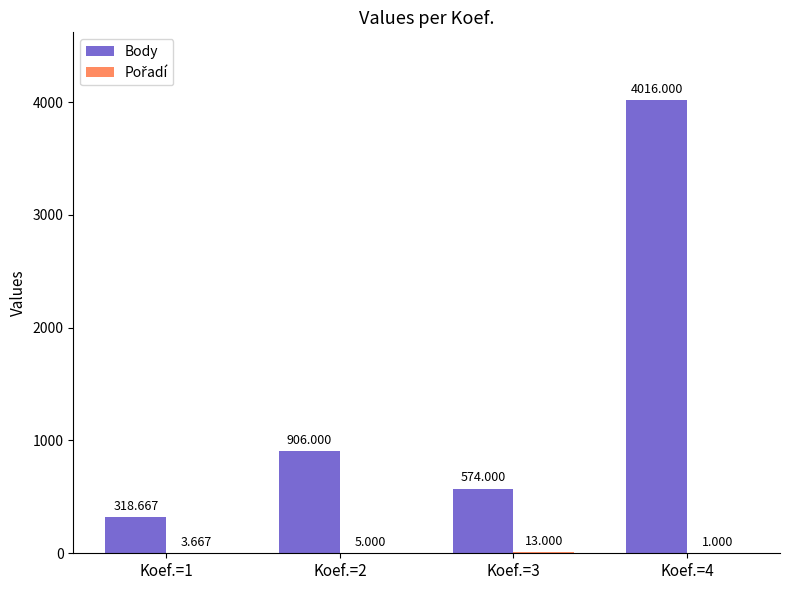

Which series changed the most between Koef.=1 and Koef.=4?

Body